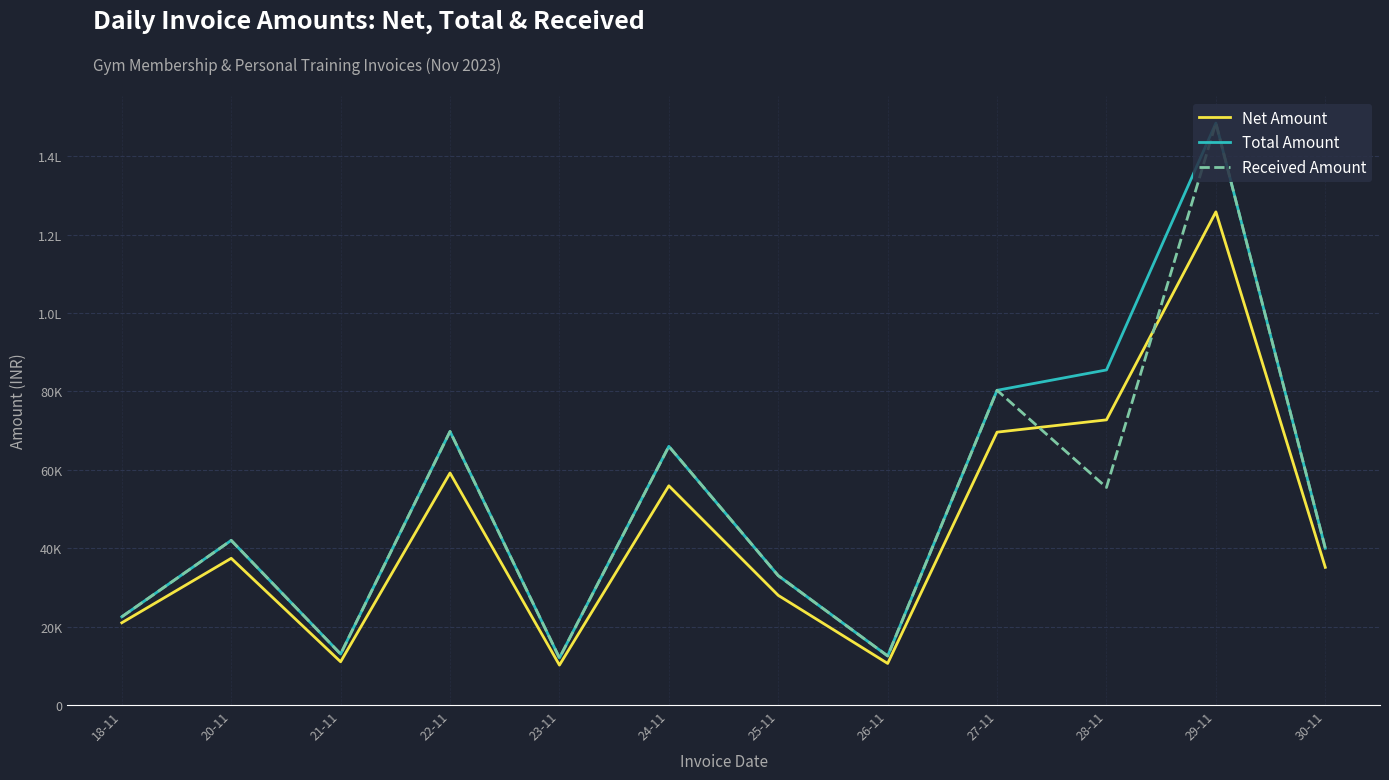

What are all the series names shown in the legend?

Net Amount, Total Amount, Received Amount